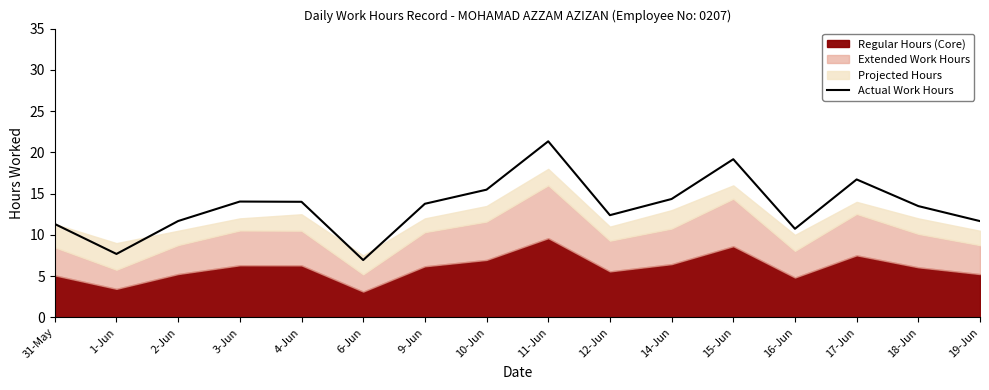

Which label corresponds to the smallest value in the chart?

6-Jun